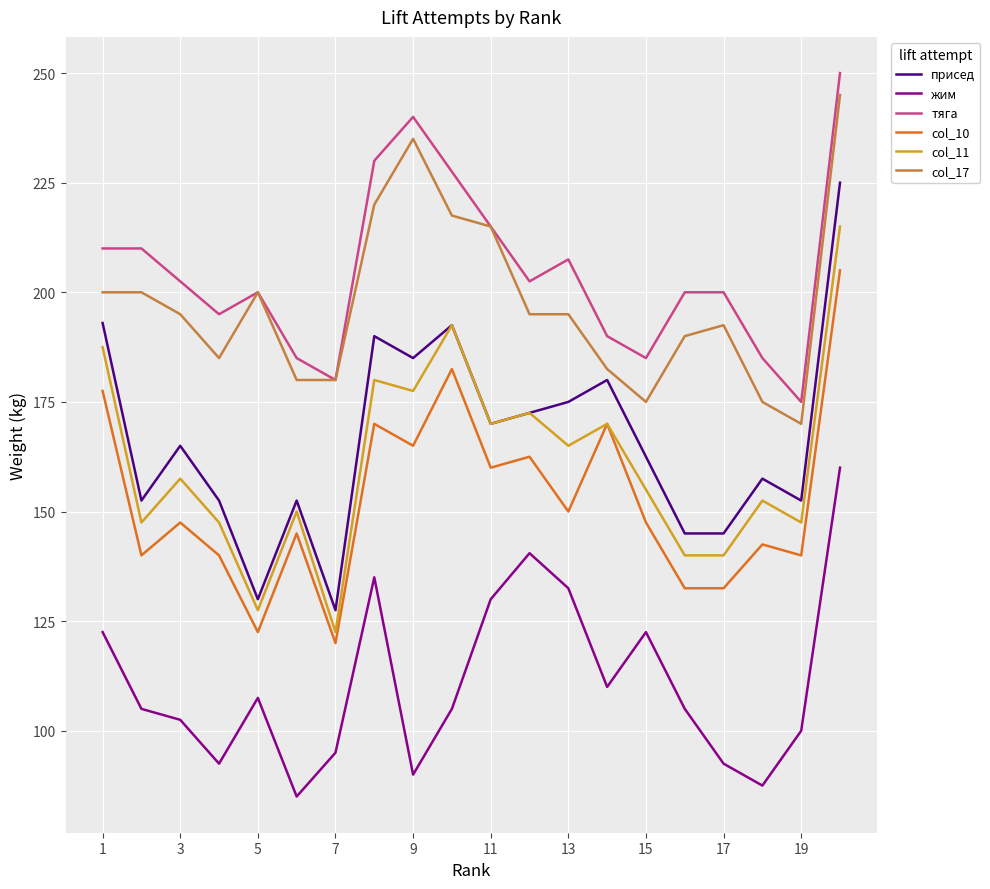

True or false: жим and col_10 cross at least once.

False